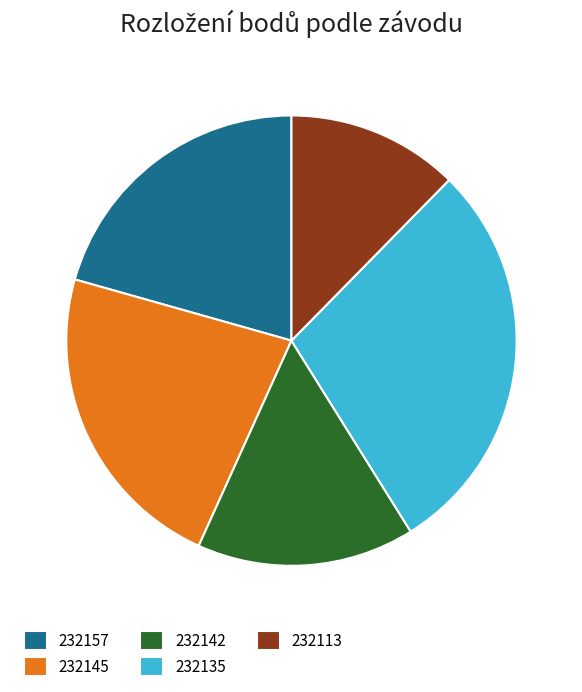

Which slice is the largest?

232135